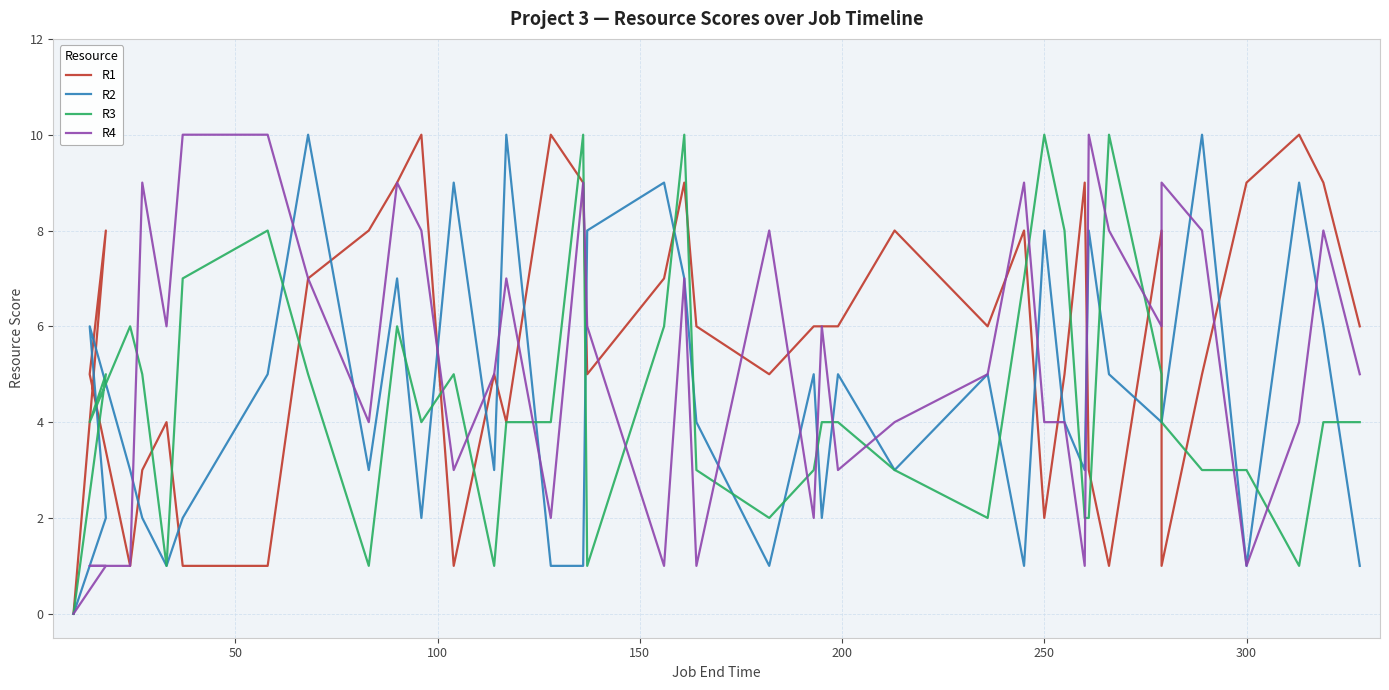

Count the number of categories in the chart.

40